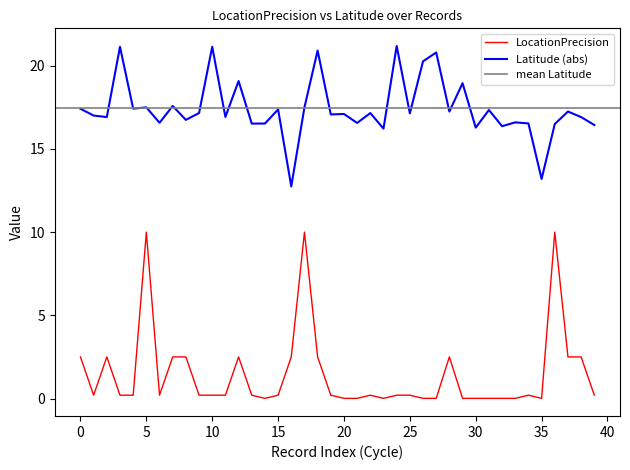

At which category does Latitude reach its first local peak?

3